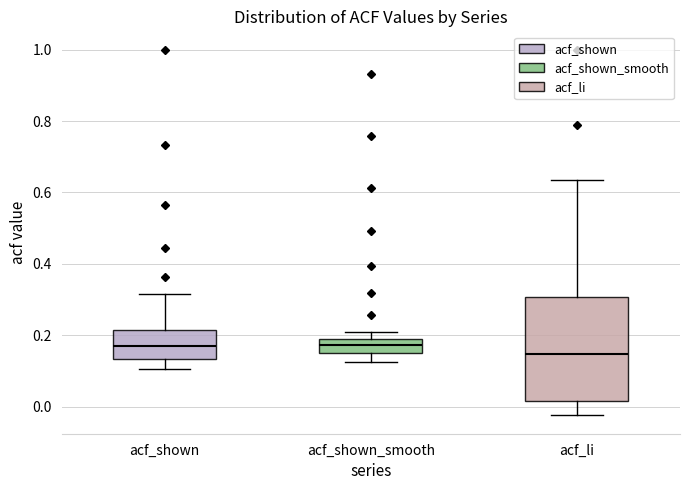

Reading left to right, read every box against the y-axis: the position of its median line, the range the box covers, and the ends of its whiskers. The values are not printed on the chart, so give them approximately, as read against the axis.

acf_shown: median 0.16, box 0.14 to 0.22, whiskers 0.10 to 0.32
acf_shown_smooth: median 0.18 (inside the box), box 0.16 to 0.18, whiskers 0.12 to 0.20
acf_li: median 0.14, box 0.02 to 0.30, whiskers -0.02 to 0.64